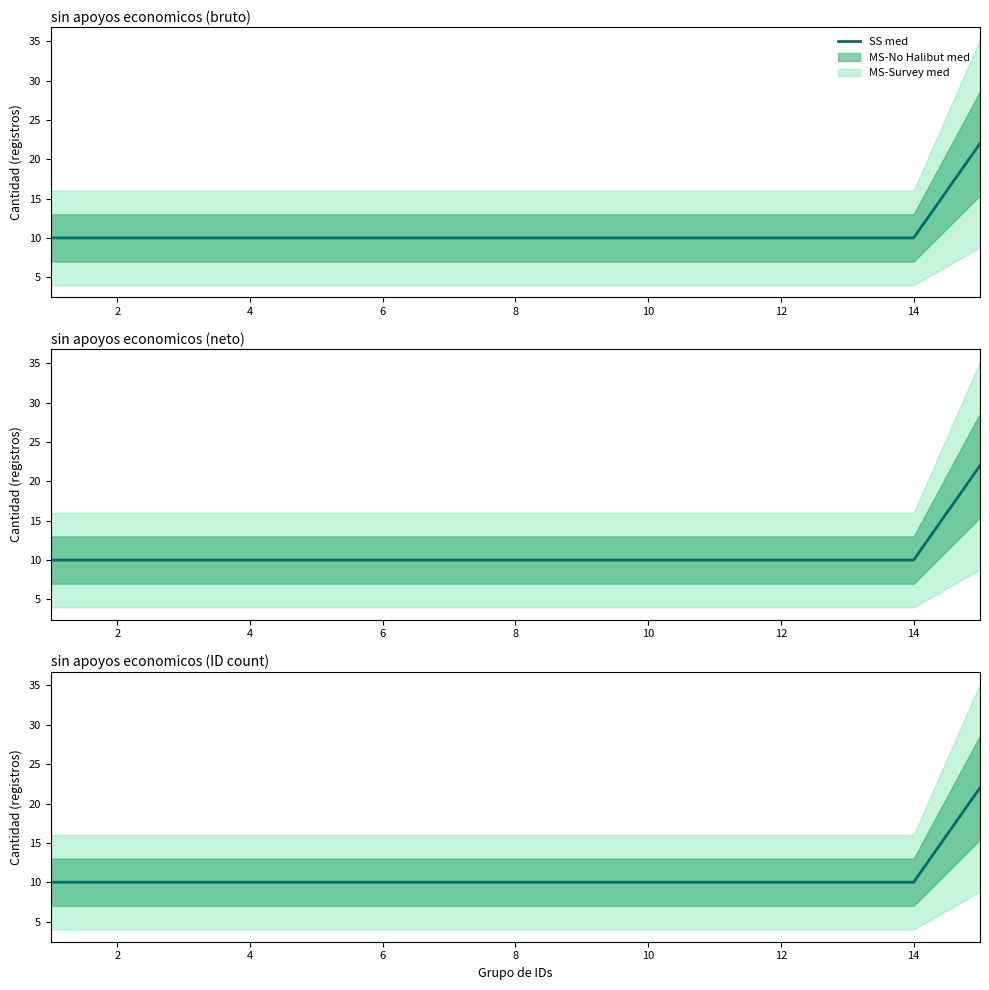

What is the label of the 3rd point from the right?

12